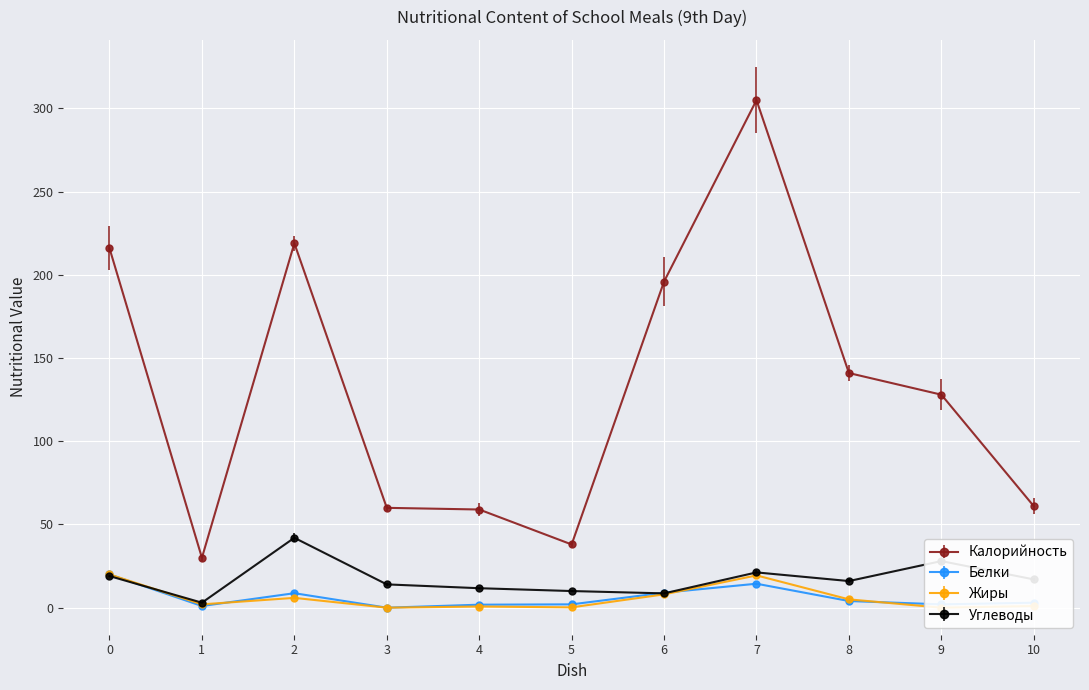

What is the sum of all Белки values?

65.9